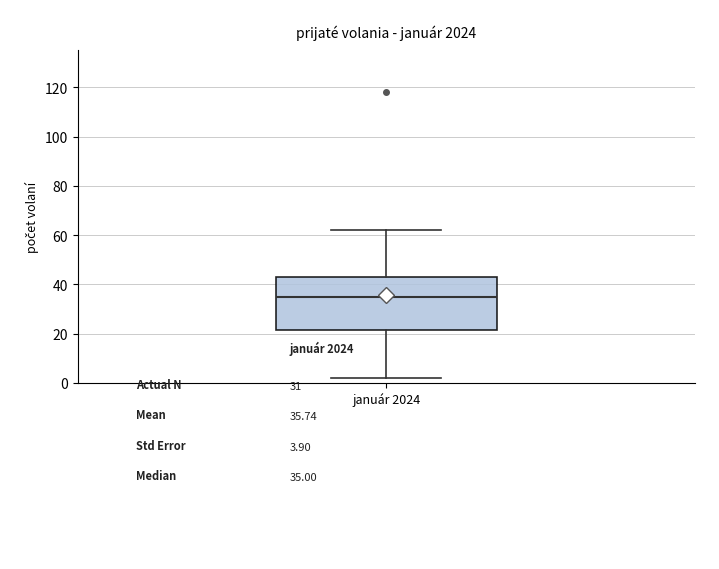

Read this box plot against the y-axis: the position of the median line, the range covered by the box, and the ends of both whiskers. The values are not printed on the chart, so give them approximately, as read against the axis.

median 36, box 22 to 44, whiskers 2 to 62